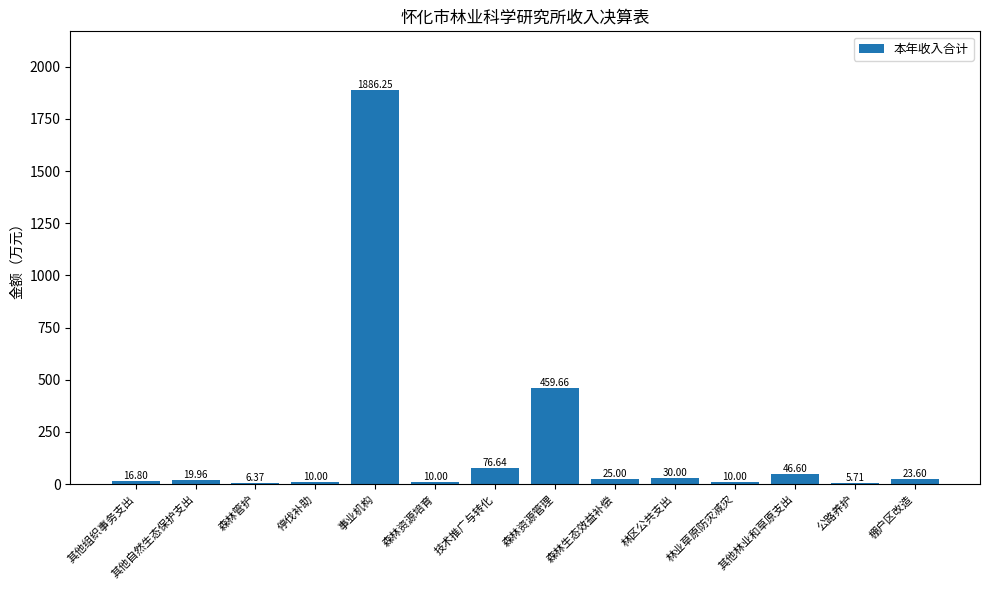

At which label is the value closest to 945?

森林资源管理